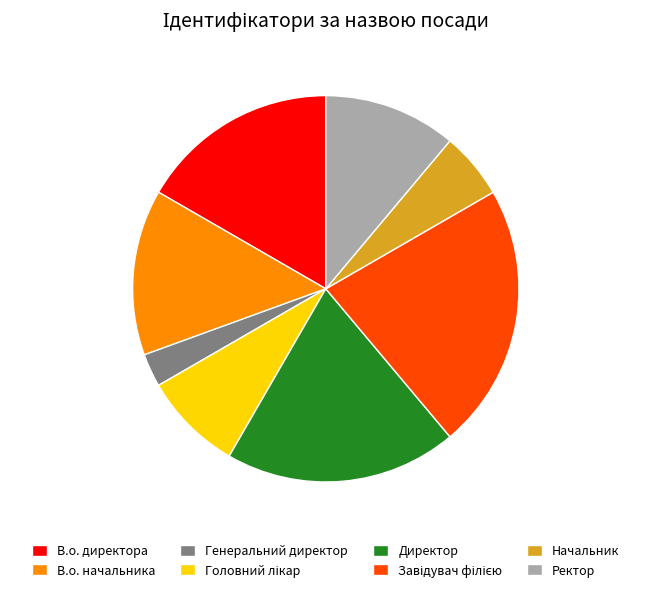

Which category has the smallest portion of the pie?

Генеральний директор